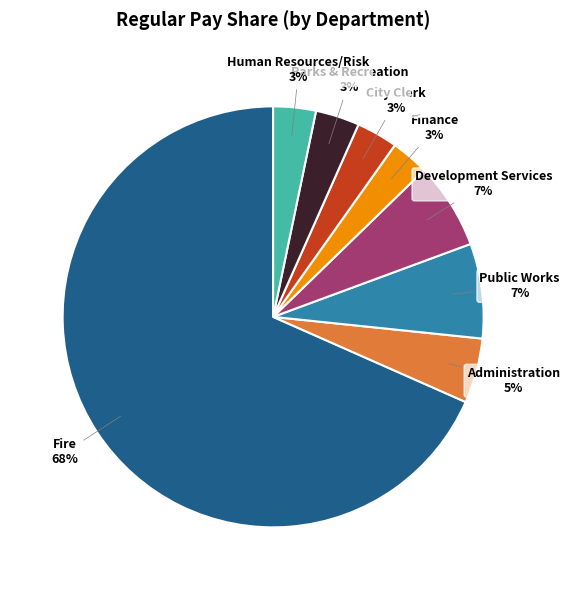

Is there a majority slice in this chart?

Yes